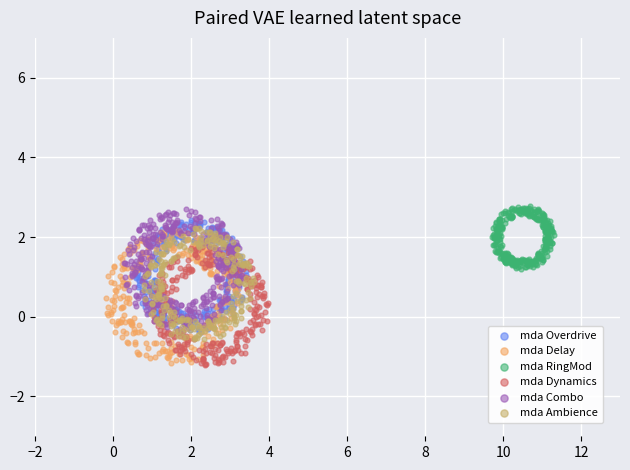

Which series has the widest spread of Y values?

mda Delay